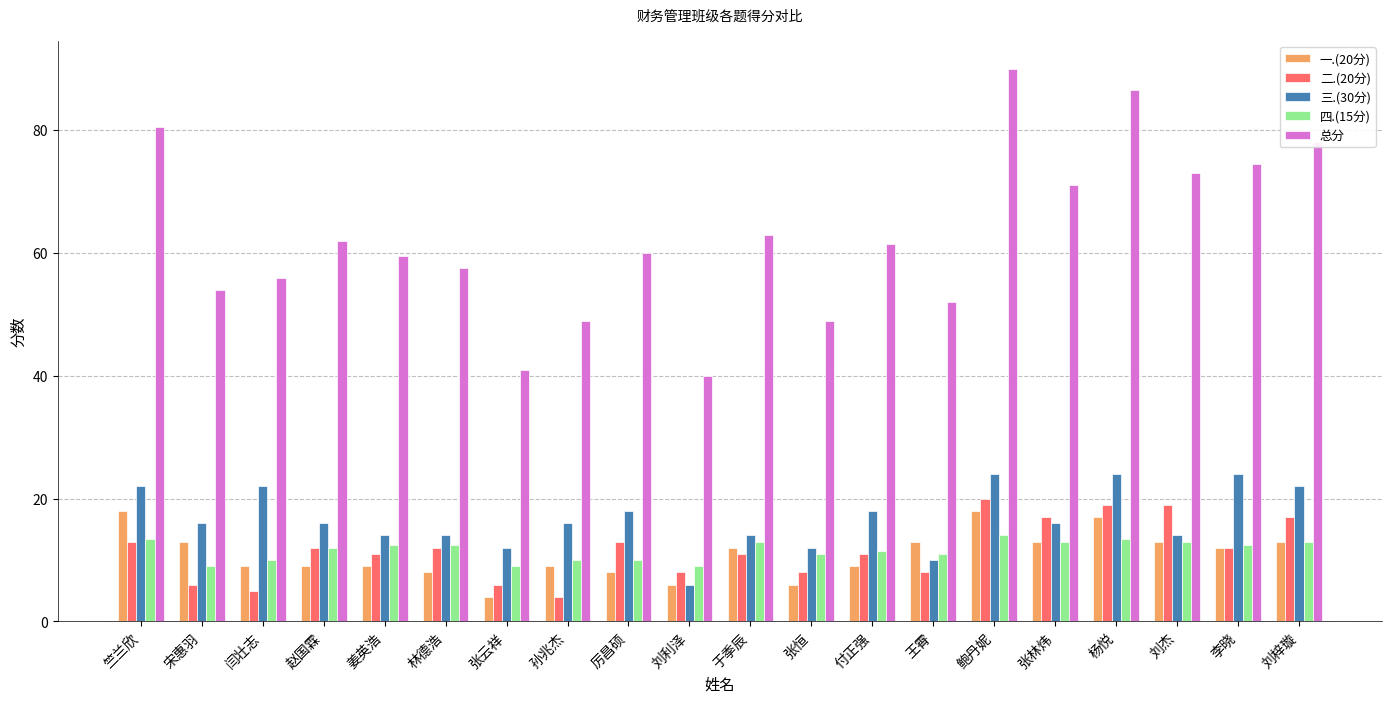

At which category is the sum across all series the highest?

鲍丹妮